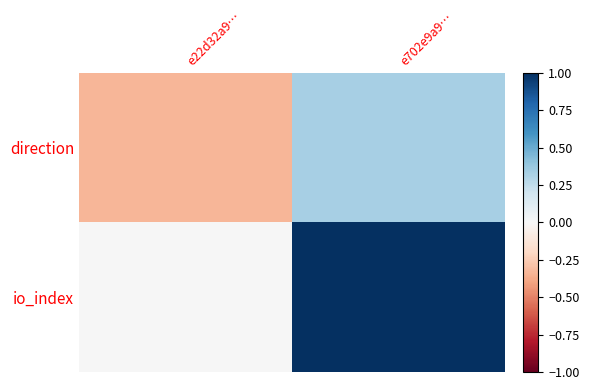

Which series changed the most between e22d32a9… and e702e9a9…?

io_index